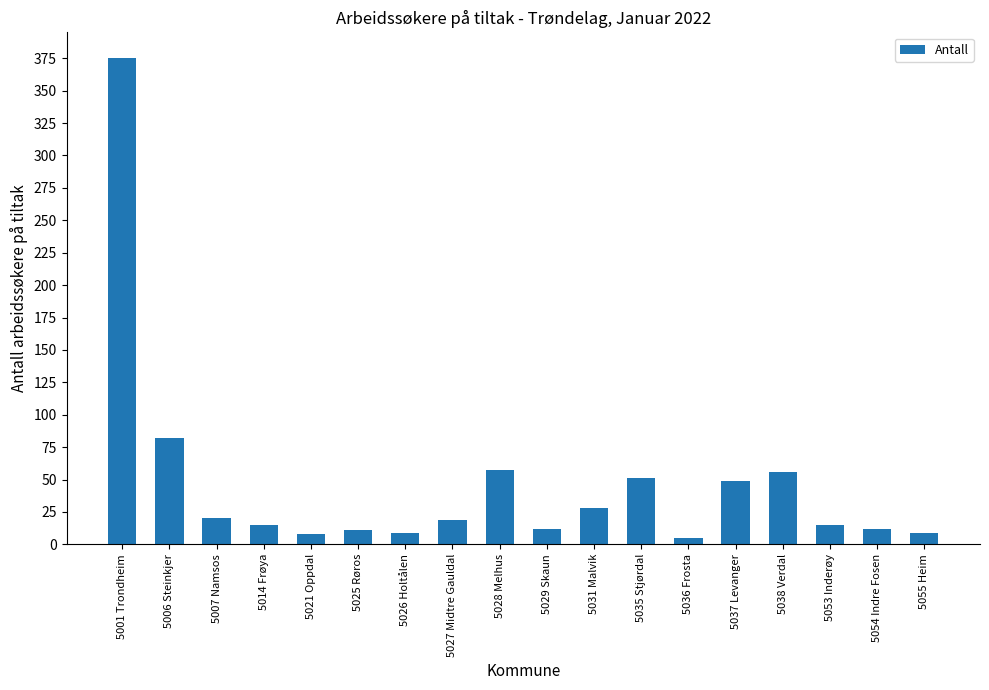

What is the minimum value shown in the chart?

5